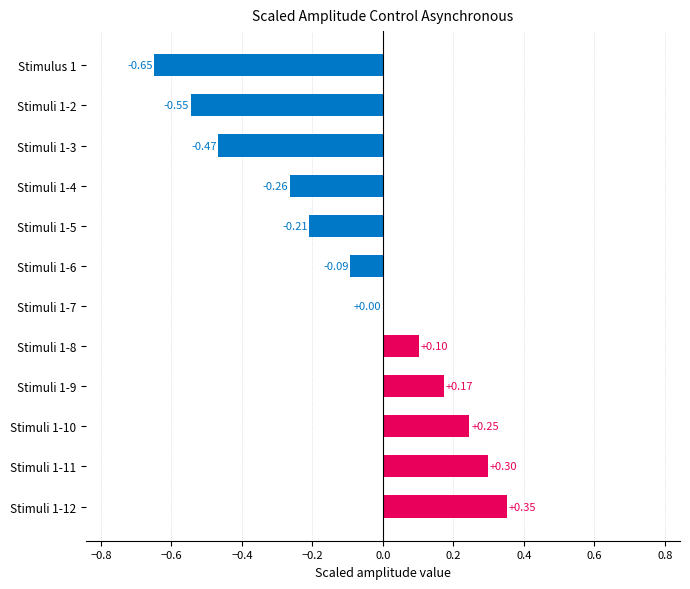

Between Stimuli 1-6 and Stimulus 1, which is larger?

Stimuli 1-6